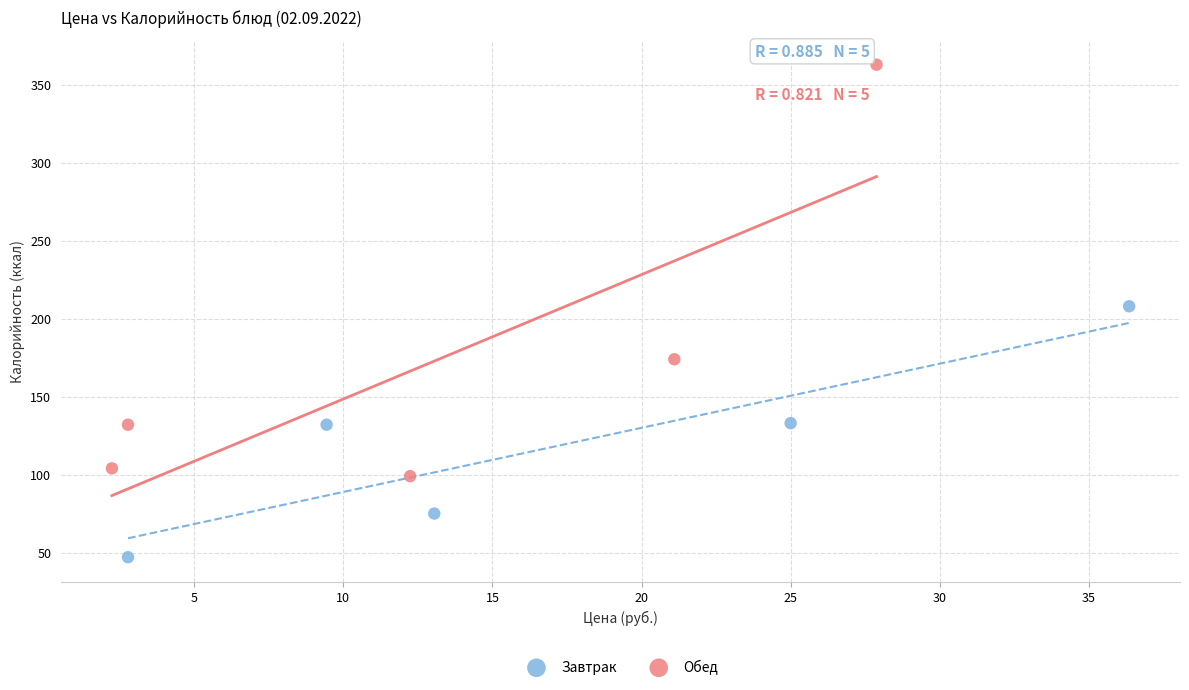

Which series reaches the maximum Y coordinate?

Обед